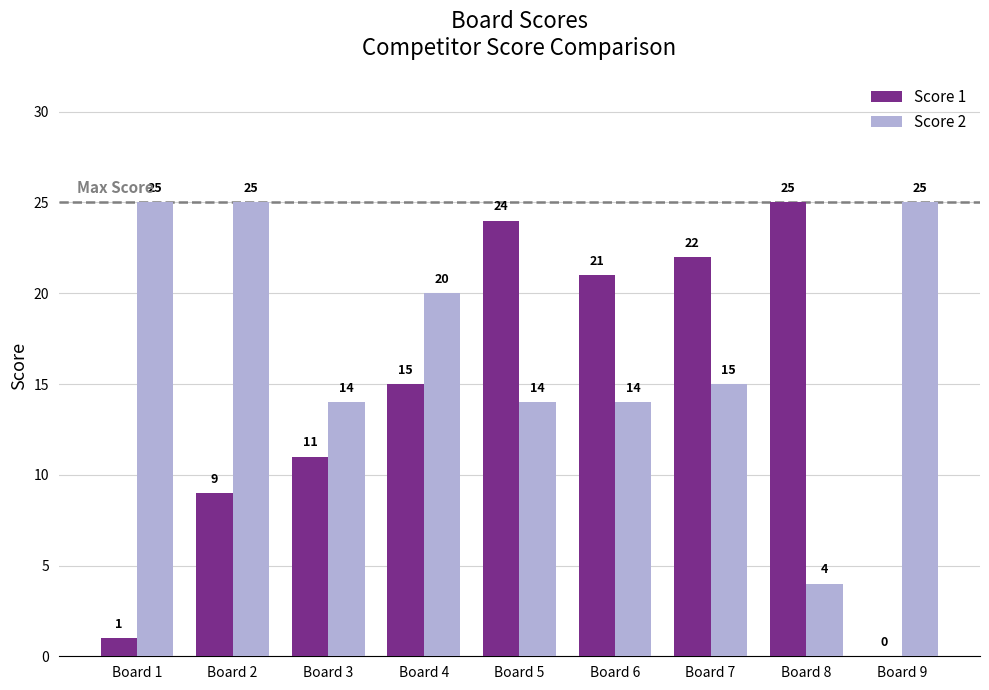

Reading left to right, list all the values displayed in this chart.

Score 1: 1	9	11	15	24	21	22	25	0
Score 2: 25	25	14	20	14	14	15	4	25